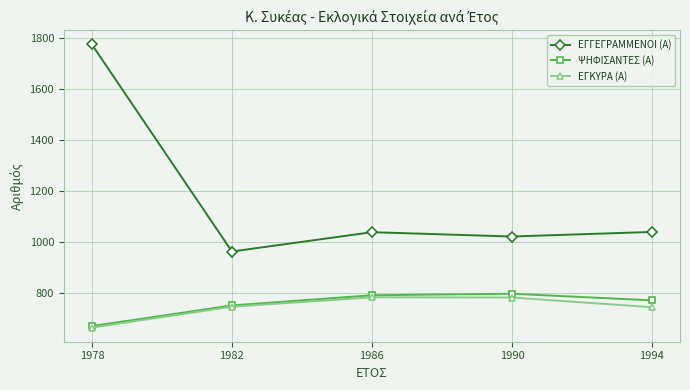

The ΕΓΚΥΡΑ (Α) series shows 781 at 1990. True or false?

True